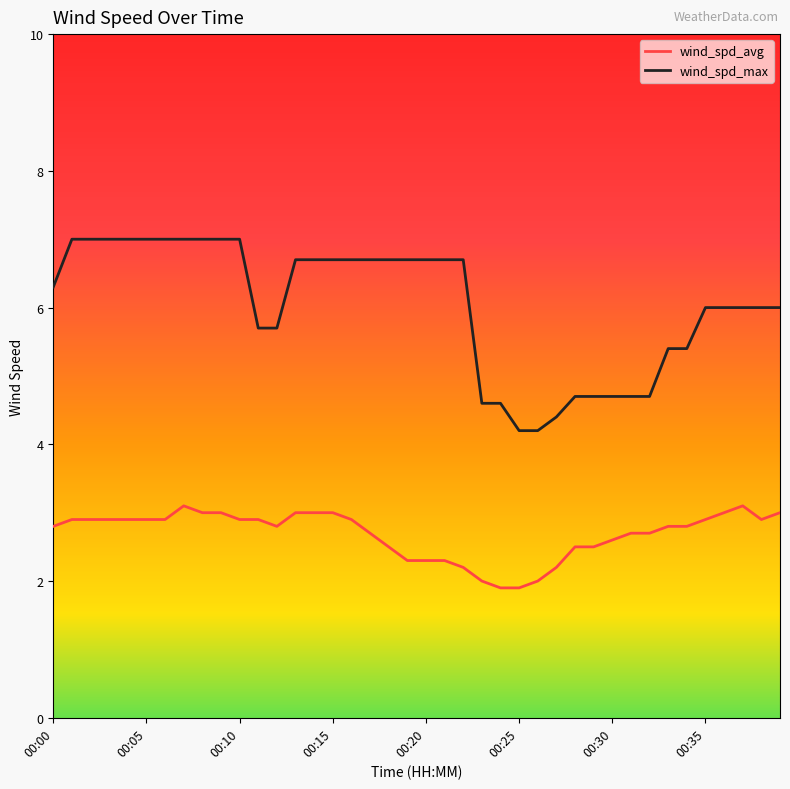

At how many categories does at least one series exceed 3?

40